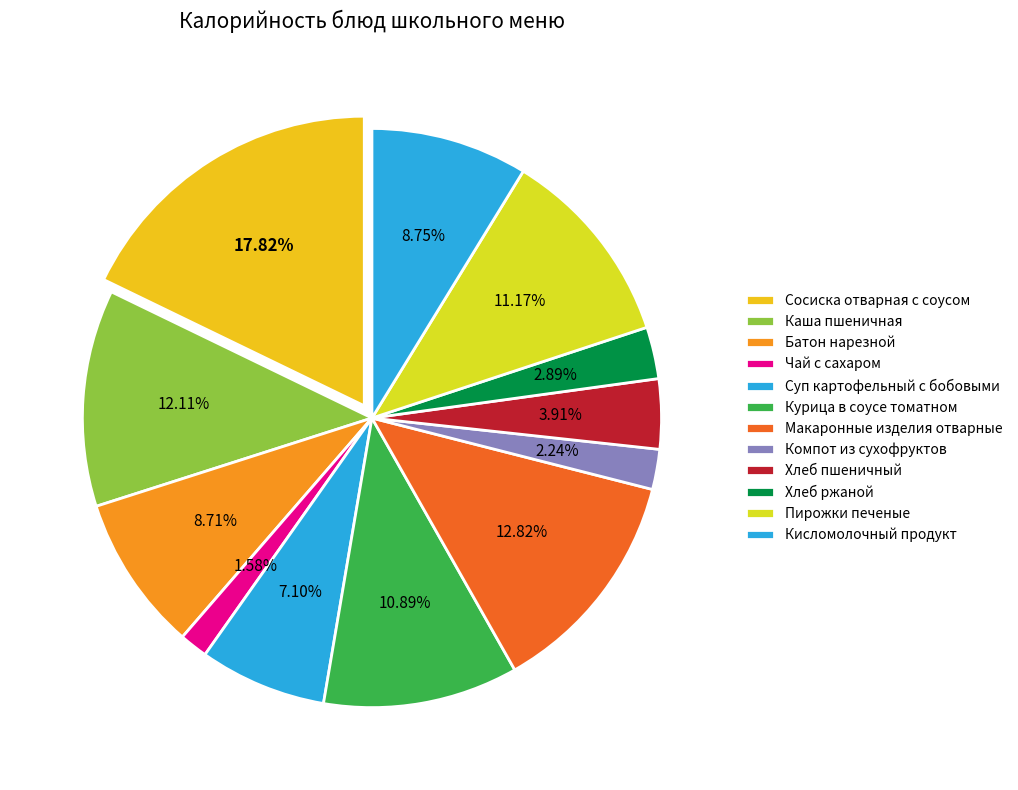

To the nearest percent, what is the average slice percentage?

8%